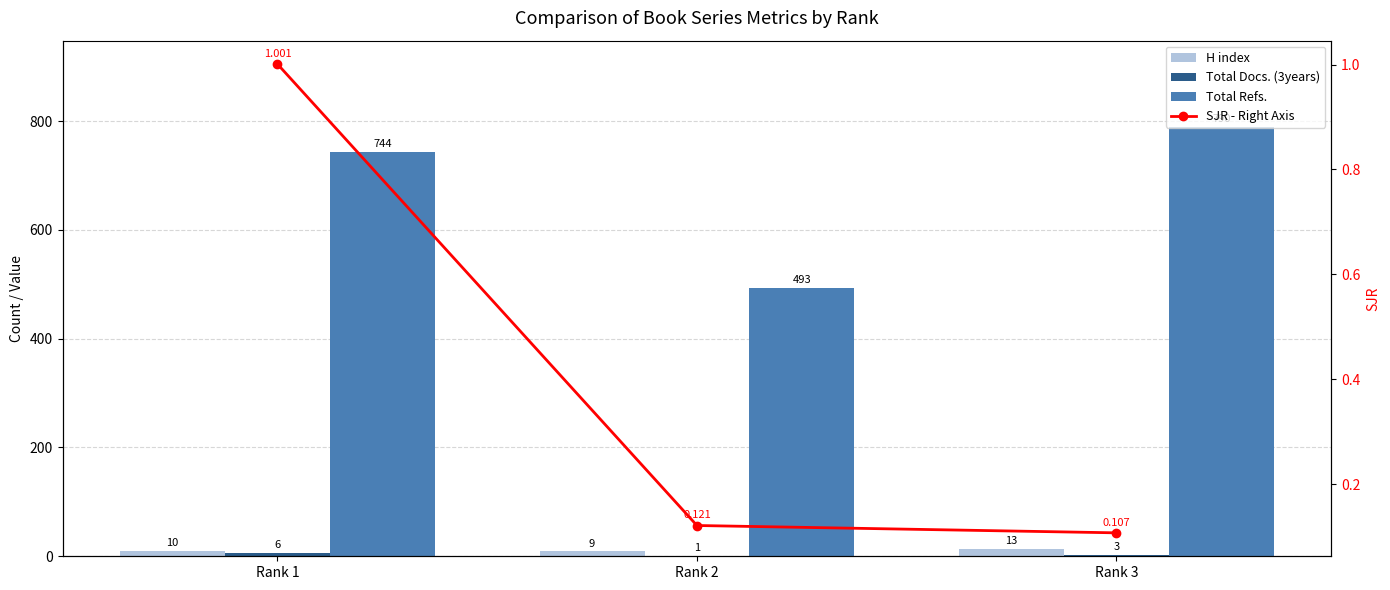

What are all the series names shown in the legend?

H index, Total Docs. (3years), Total Refs., SJR - Right Axis